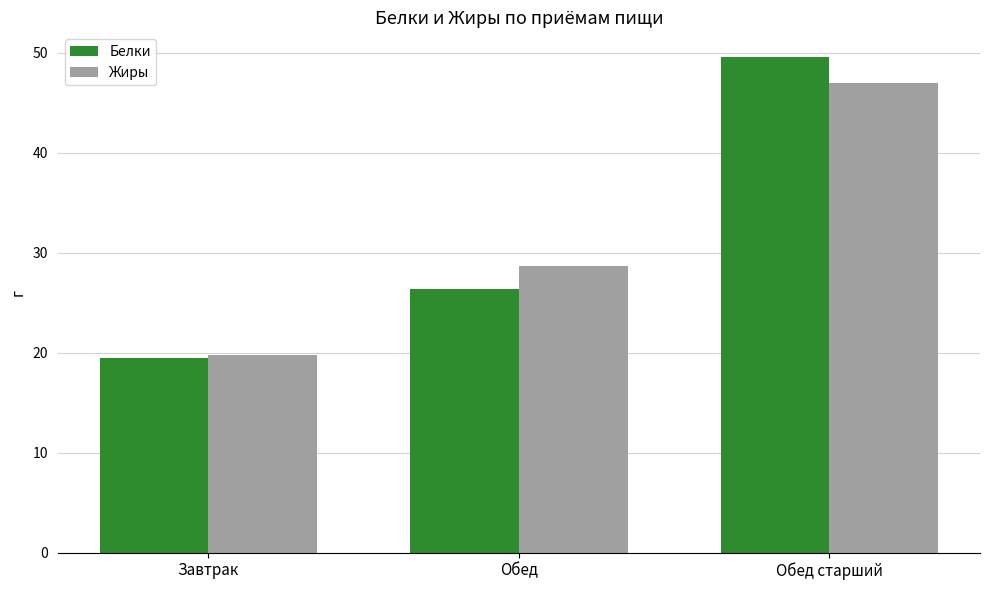

Rank the series by their maximum value, from highest to lowest.

Белки, Жиры